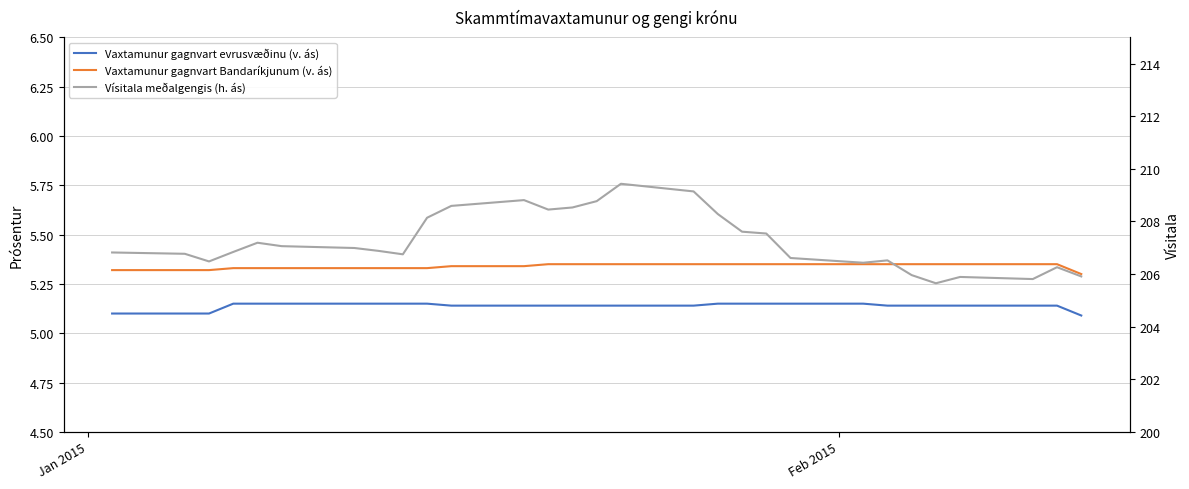

The Vaxtamunur gagnvart Bandaríkjunum (v. ás) series shows 5.3 at Feb 2015. True or false?

True